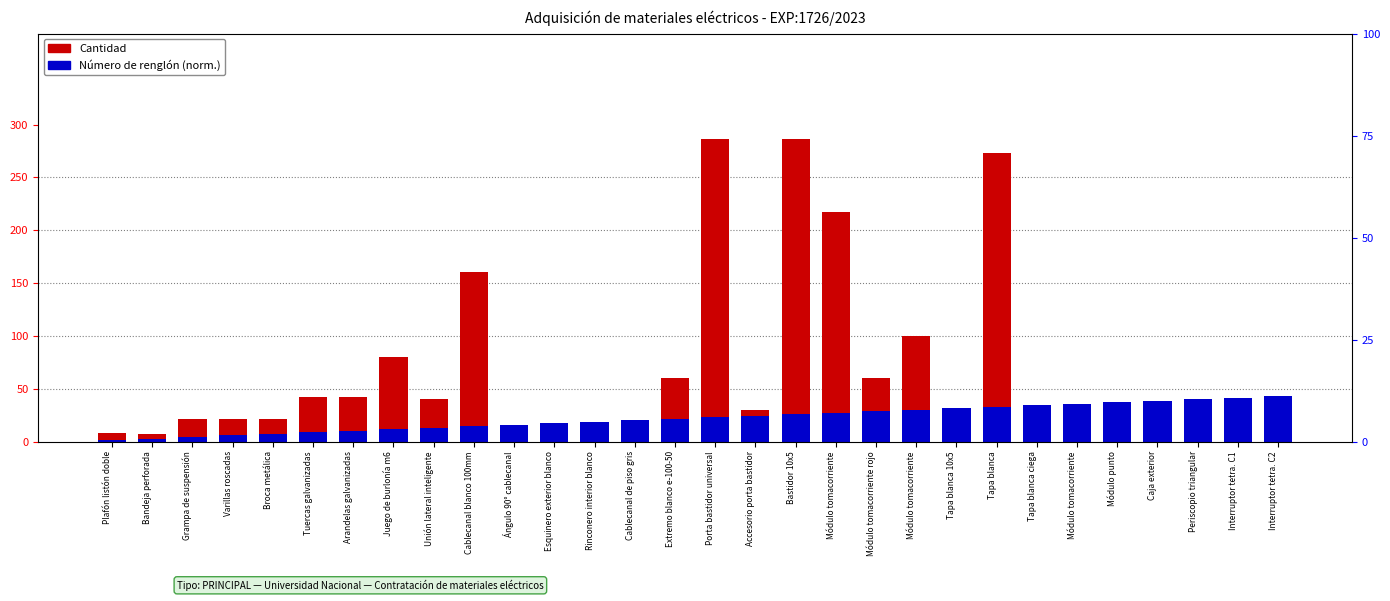

Which has a higher value, Extremo blanco e-100-50 or Broca metálica?

Extremo blanco e-100-50